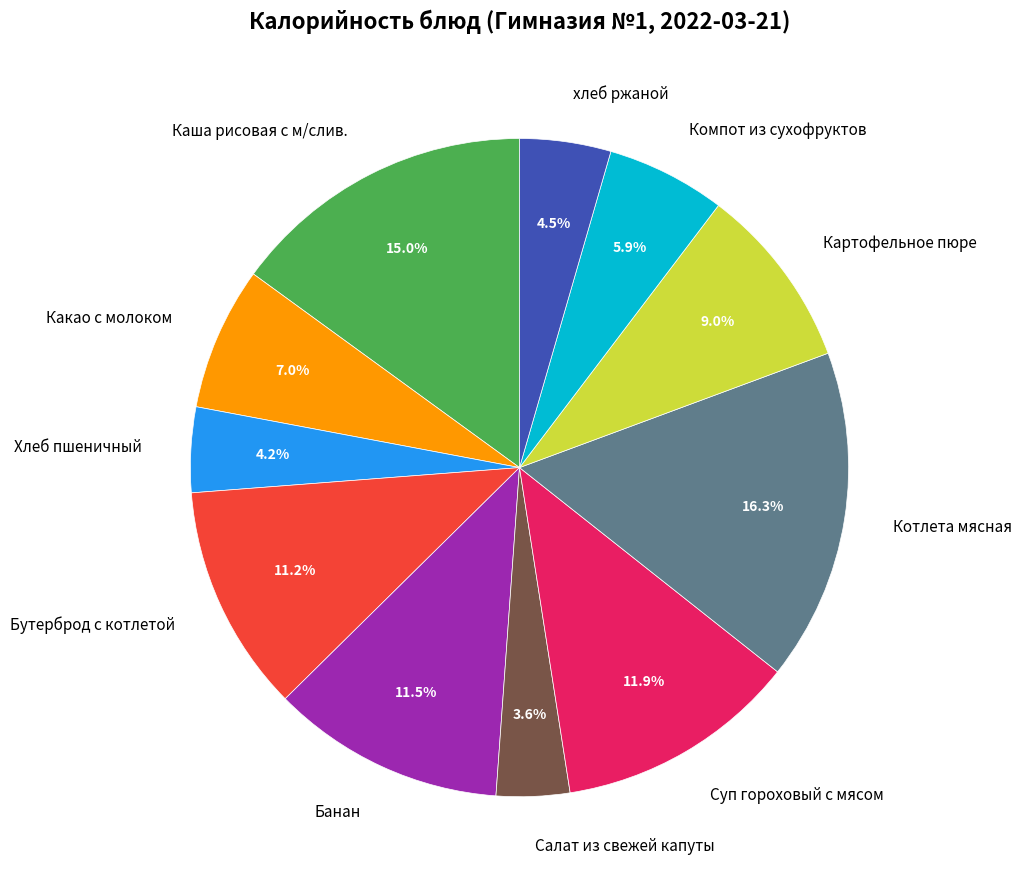

Does Суп гороховый с мясом represent more than half of the total?

No